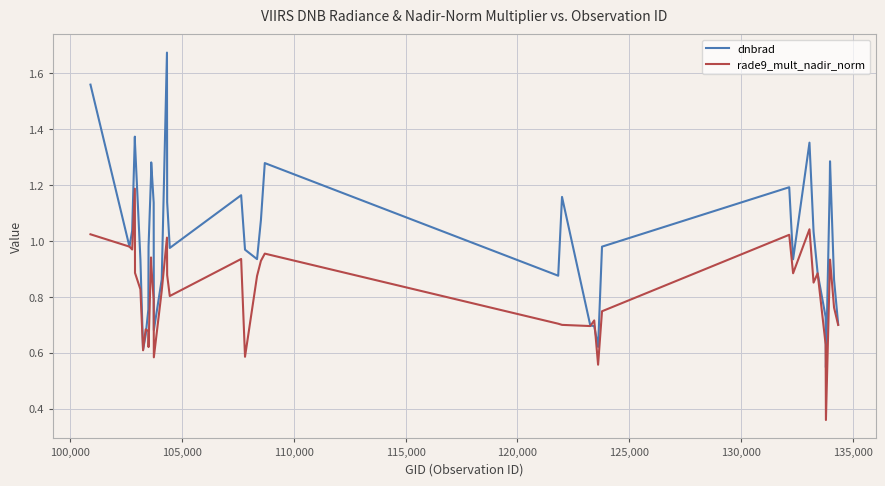

Which series has the largest total across all categories?

dnbrad